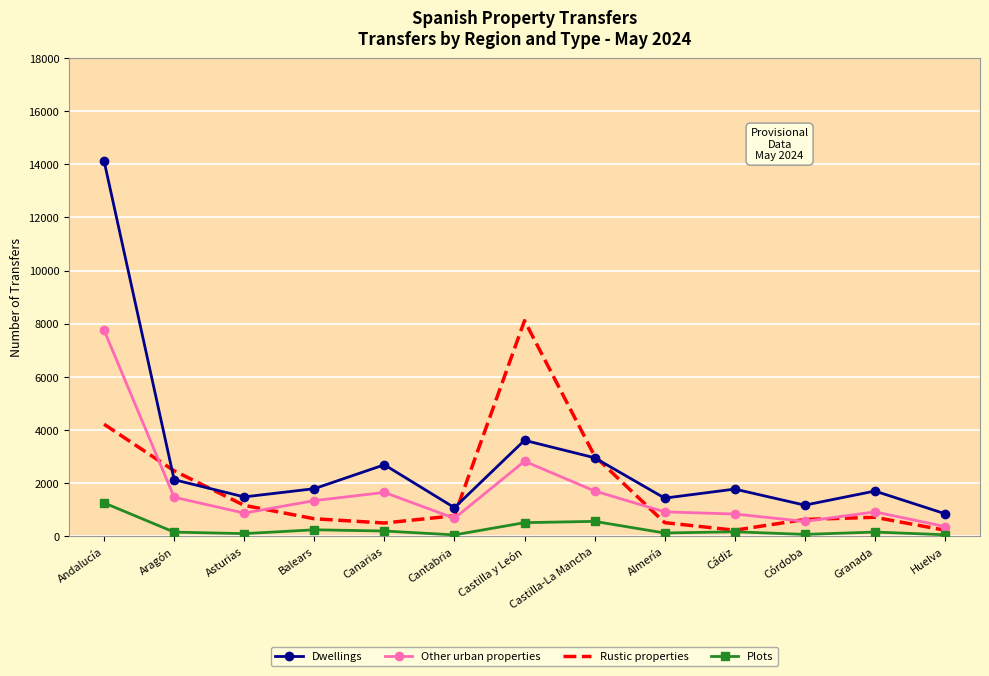

Rank the series at Balears from highest to lowest value.

Dwellings, Other urban properties, Rustic properties, Plots